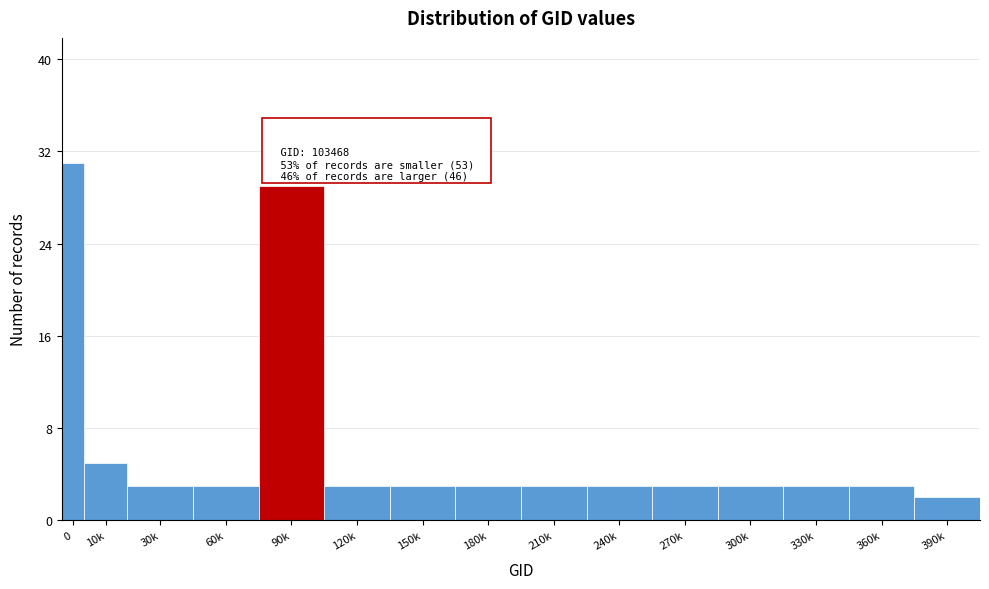

Reading right to left, list all the values displayed in this chart.

390k=2	360k=3	330k=3	300k=3	270k=3	240k=3	210k=3	180k=3	150k=3	120k=3	90k=29	60k=3	30k=3	10k=5	0=31